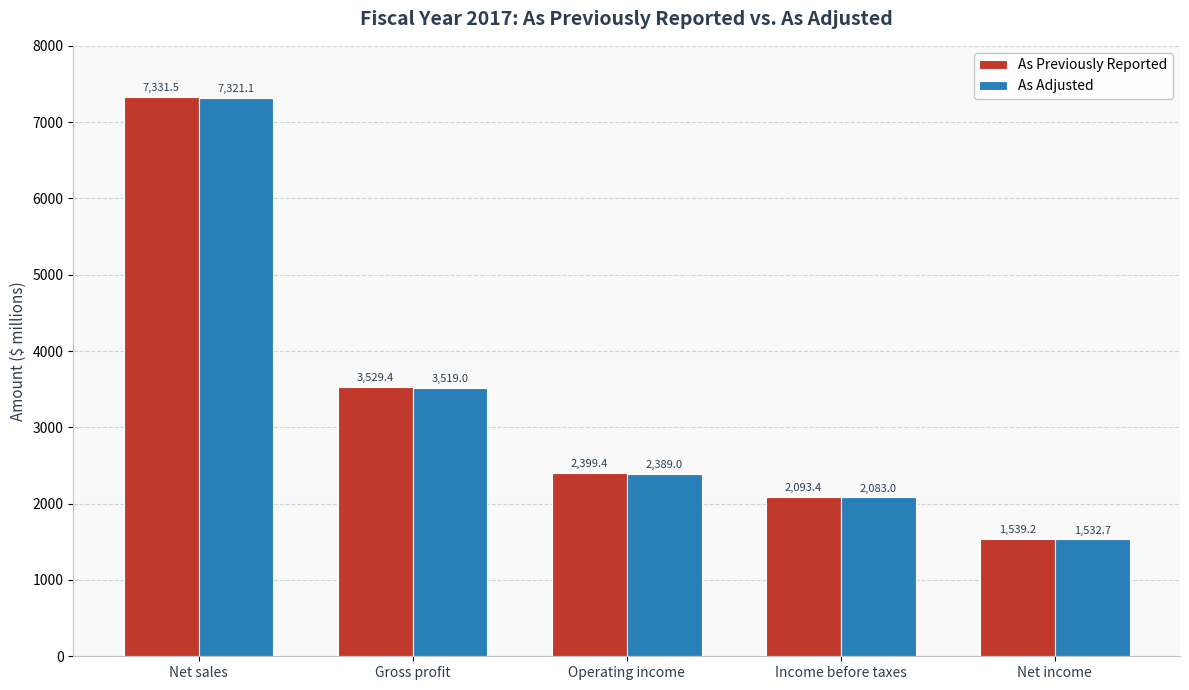

Which series has the largest total across all categories?

As Previously Reported